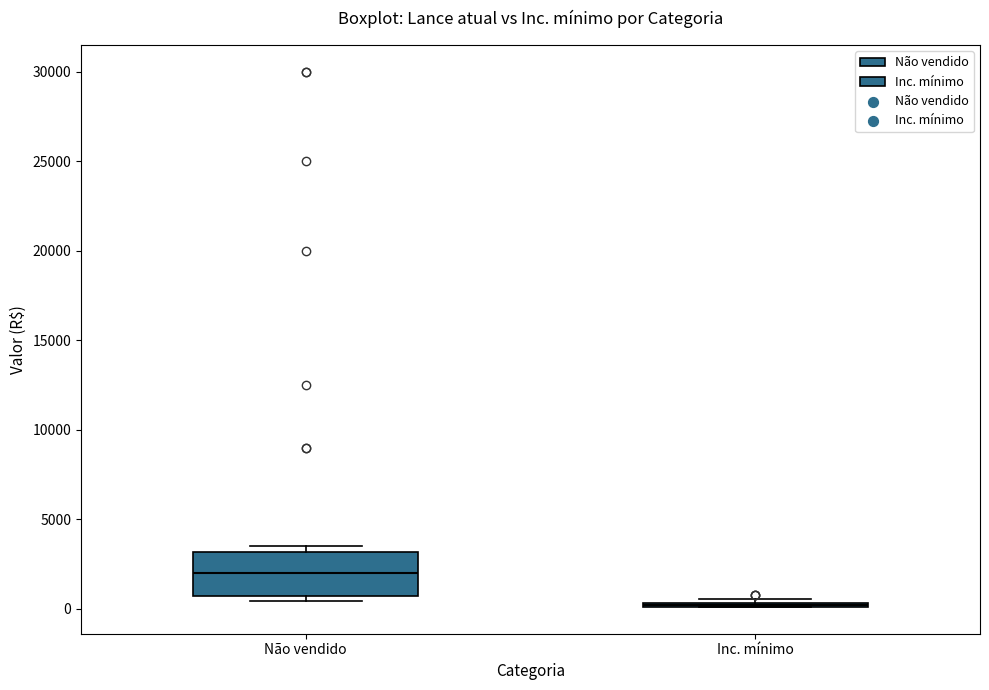

Reading left to right, read every box against the y-axis: the position of its median line, the range the box covers, and the ends of its whiskers. The values are not printed on the chart, so give them approximately, as read against the axis.

Não vendido: median 2000, box 500 to 3000, whiskers 500 (just below the box's lower edge) to 3500
Inc. mínimo: box collapsed to a line at 0, whiskers 0 to 500